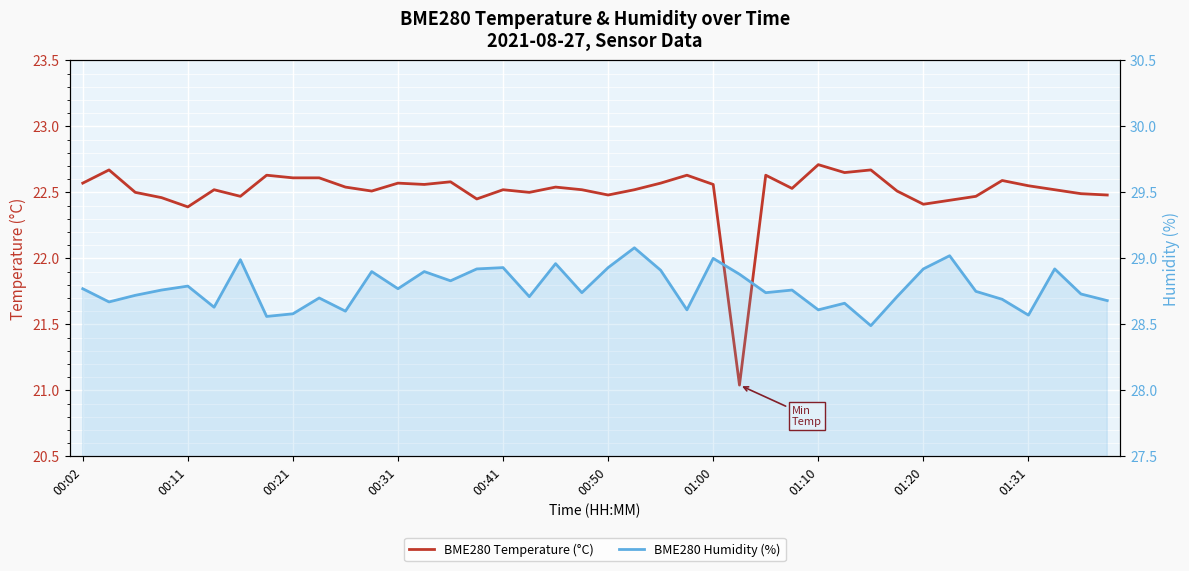

True or false: BME280 Temperature (°C) and BME280 Humidity (%) intersect in this chart.

False